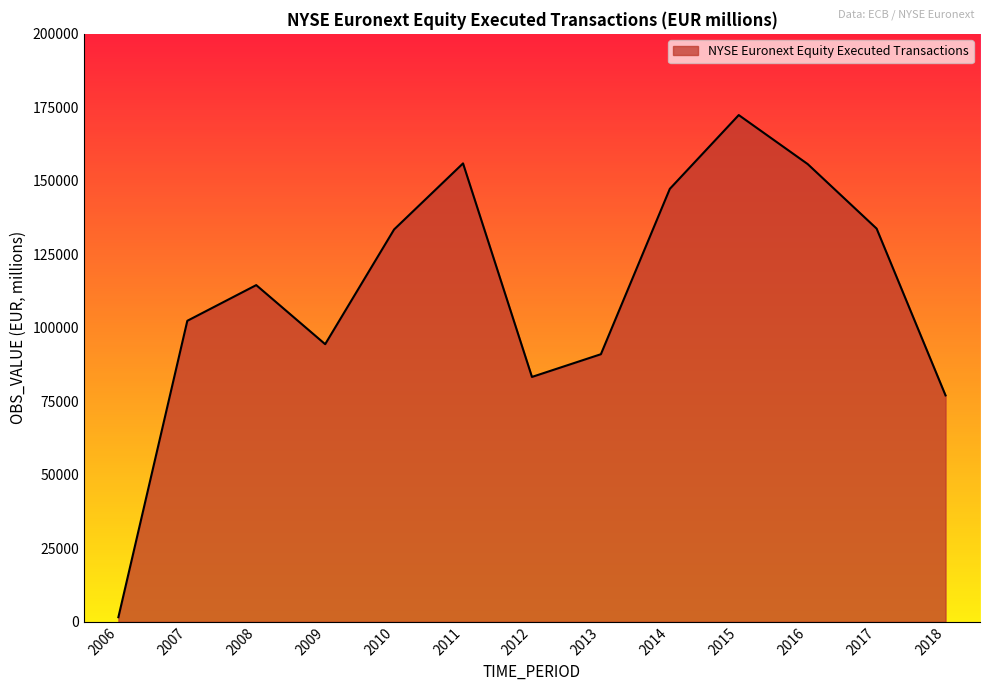

Is it true that the value at 2013 is 91017.8?

True